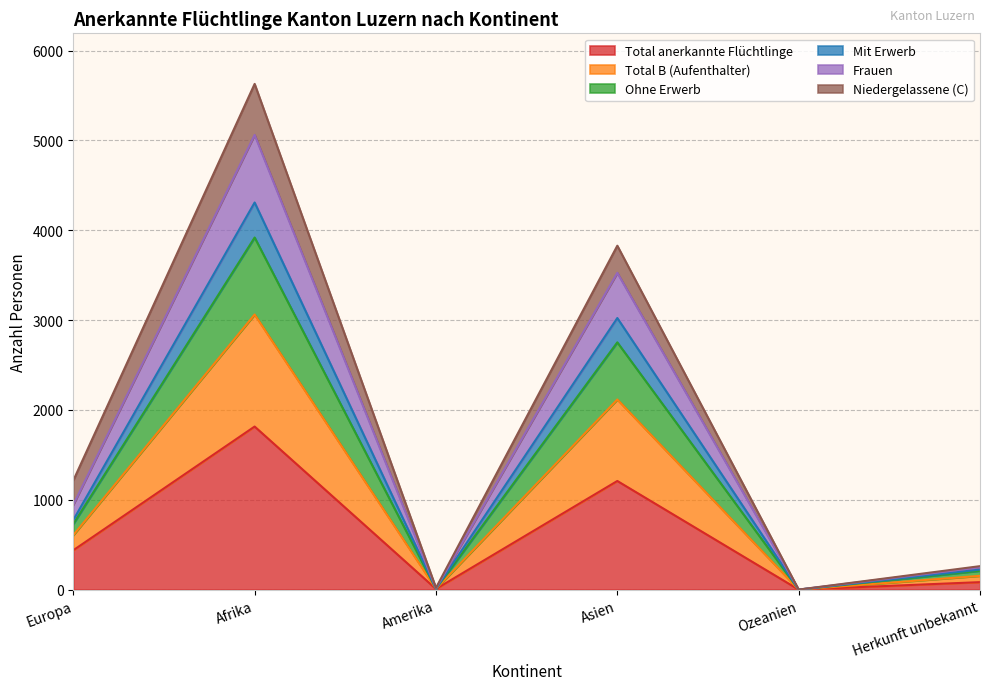

Is it true that Total anerkannte Flüchtlinge equals 0 at Ozeanien?

True